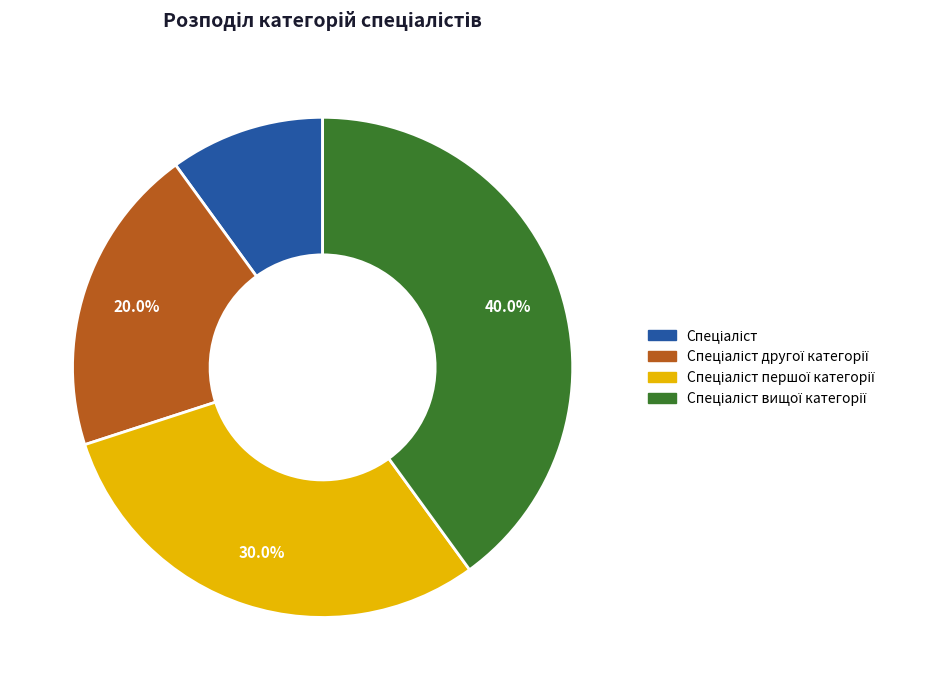

Is there any slice that represents more than half of the pie?

No